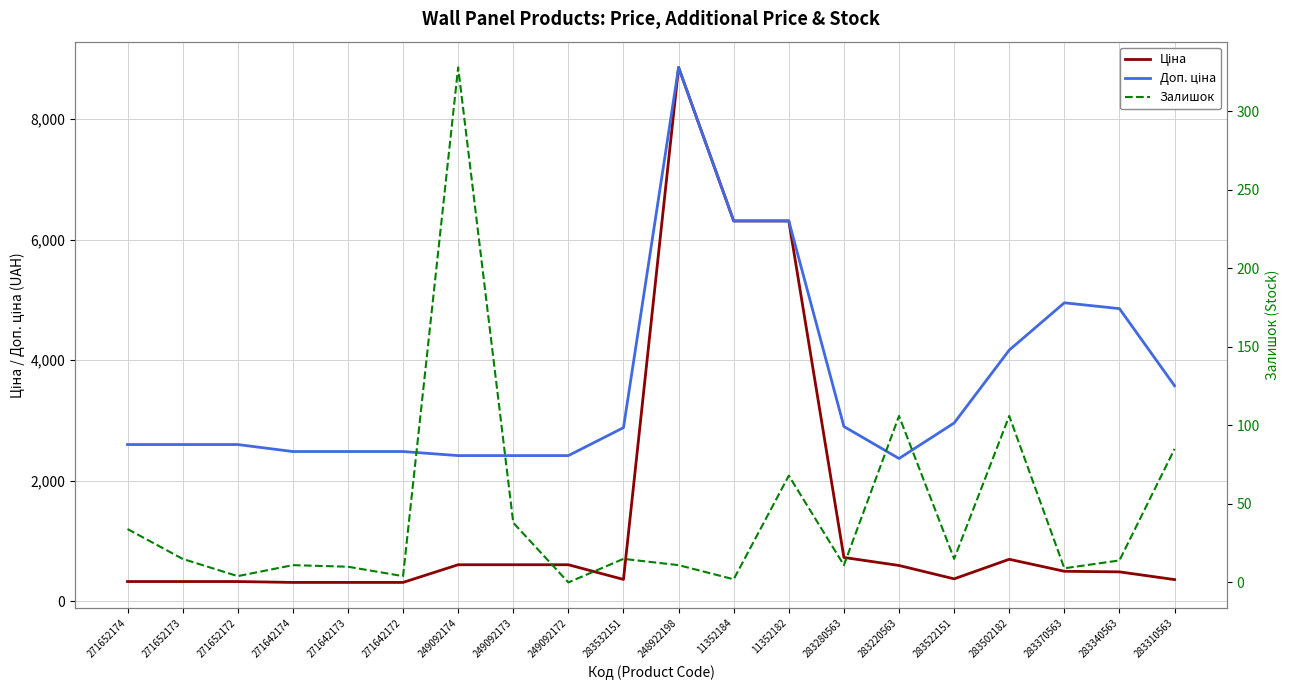

How many interior local peaks does the Ціна series have?

2